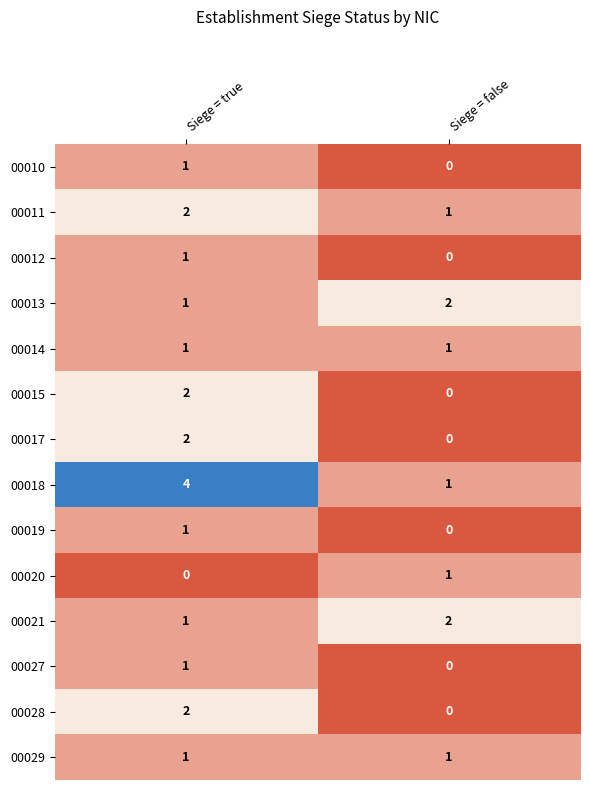

The value of 00019 at Siege = false is 0. True or false?

True